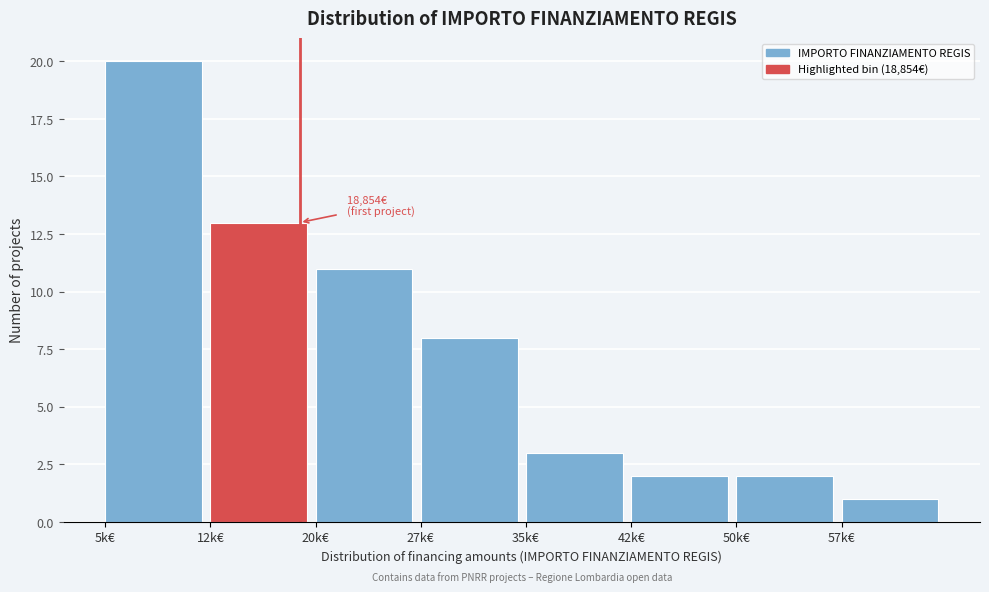

Reading left to right, transcribe all the data shown in this chart.

5k€=20	12k€=13	20k€=11	27k€=8	35k€=3	42k€=2	50k€=2	57k€=1